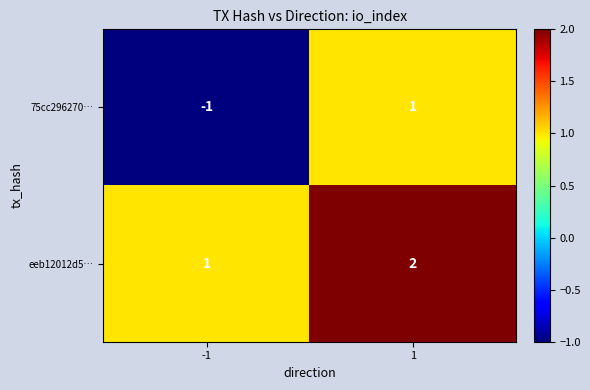

The eeb12012d5… series shows 4 at 1. True or false?

False